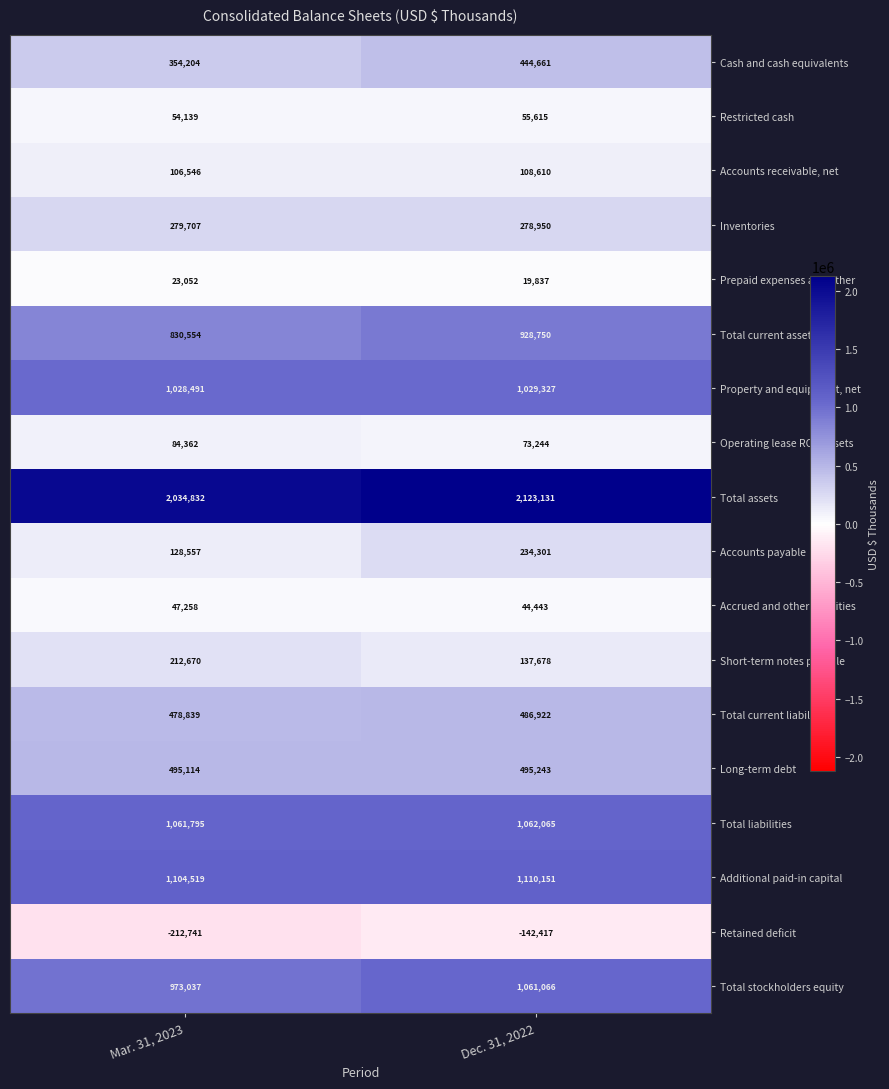

Which series has the widest spread of values?

Accounts payable